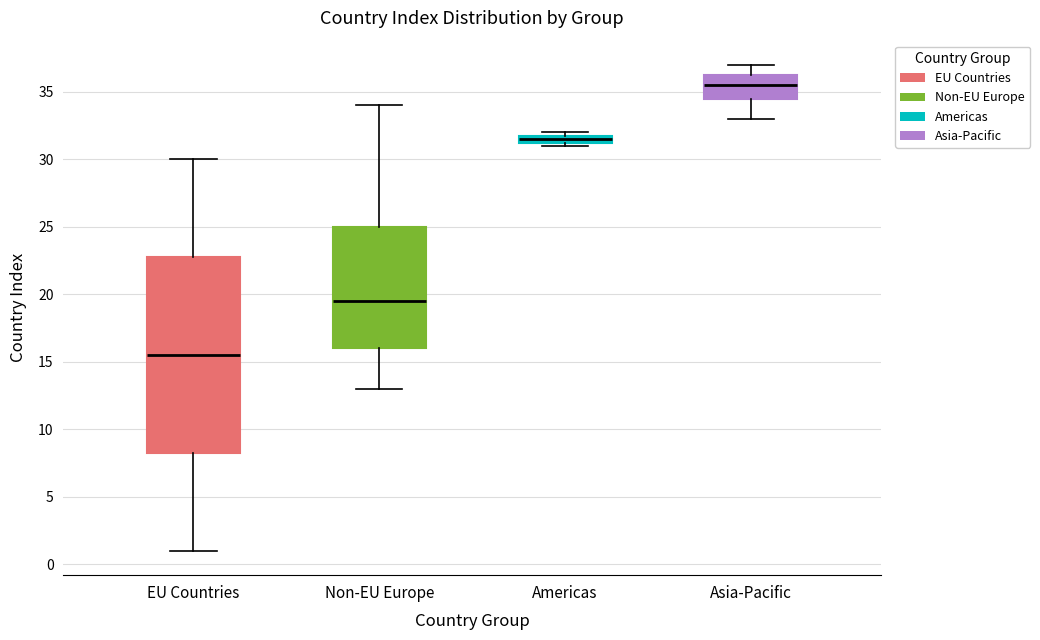

Which box has the highest median line?

Asia-Pacific